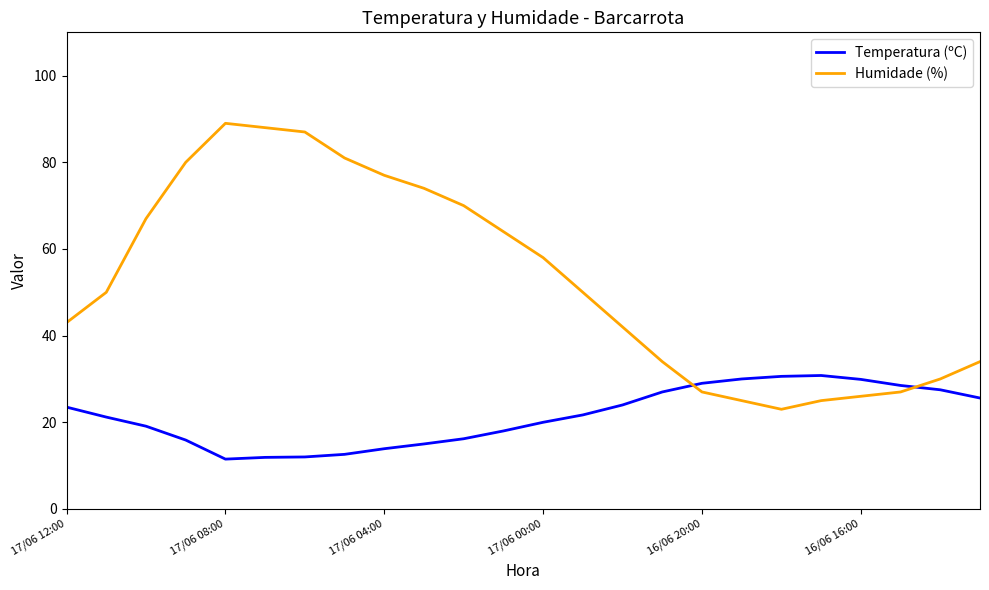

What is the smallest value displayed?

11.5